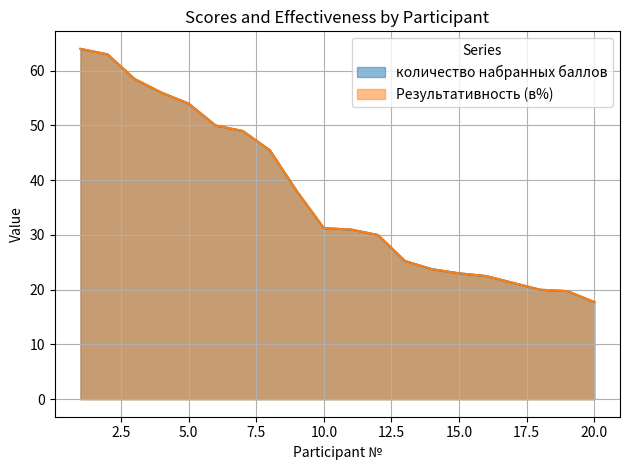

How many categories are shown in the chart?

20